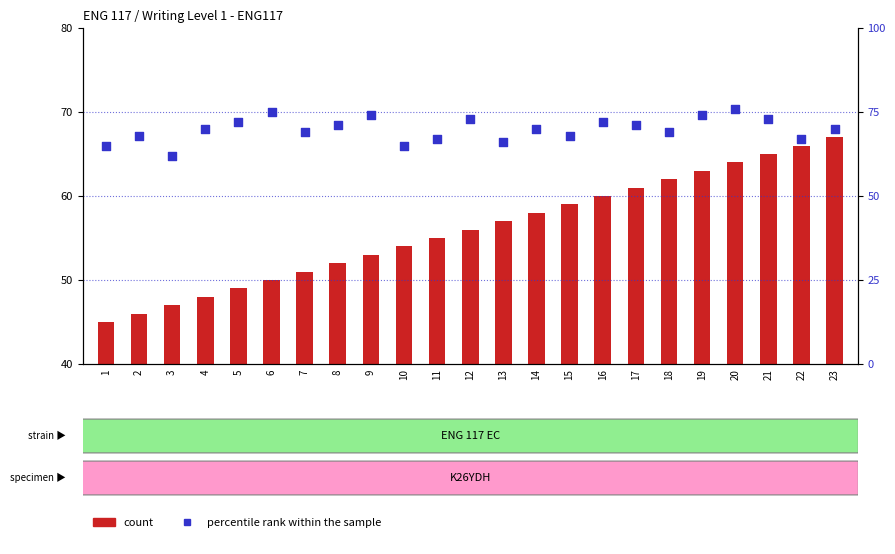

What are all the series names shown in the legend?

count, percentile rank within the sample